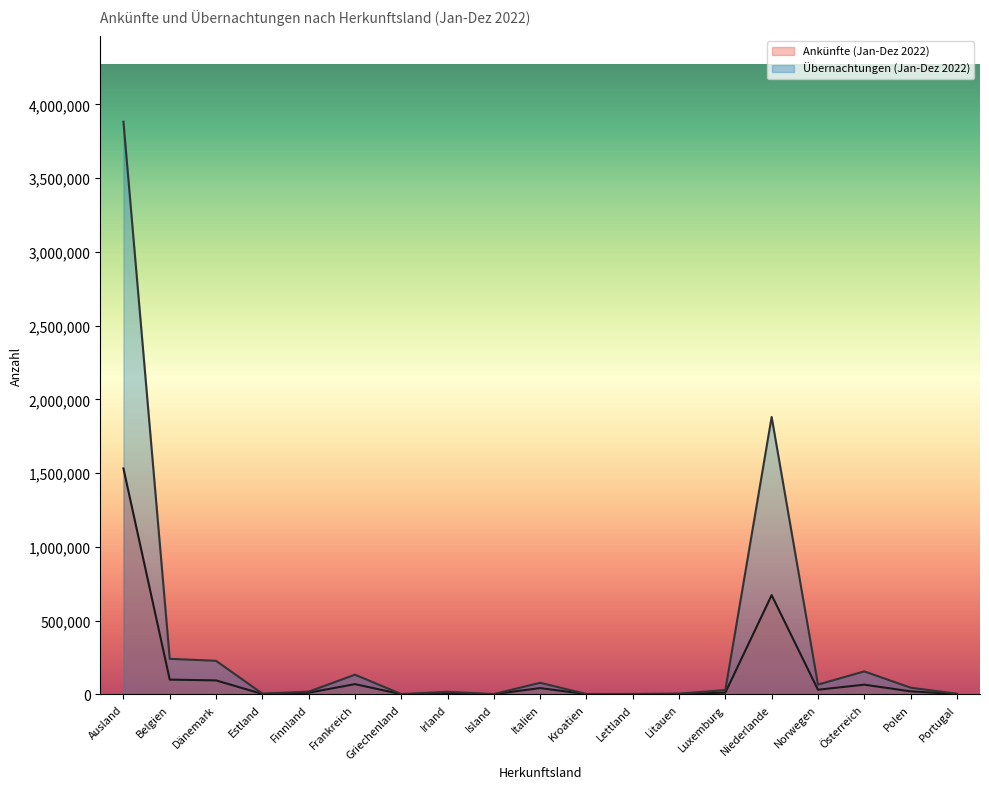

Which series changed the most between Irland and Portugal?

Übernachtungen (Jan-Dez 2022)